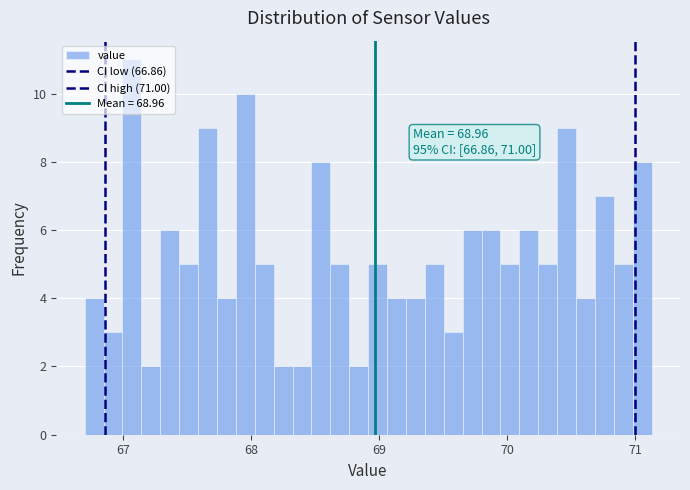

Around what value on the x-axis is the tallest bar? Give the approximate position of its centre, as read against the axis.

67.1